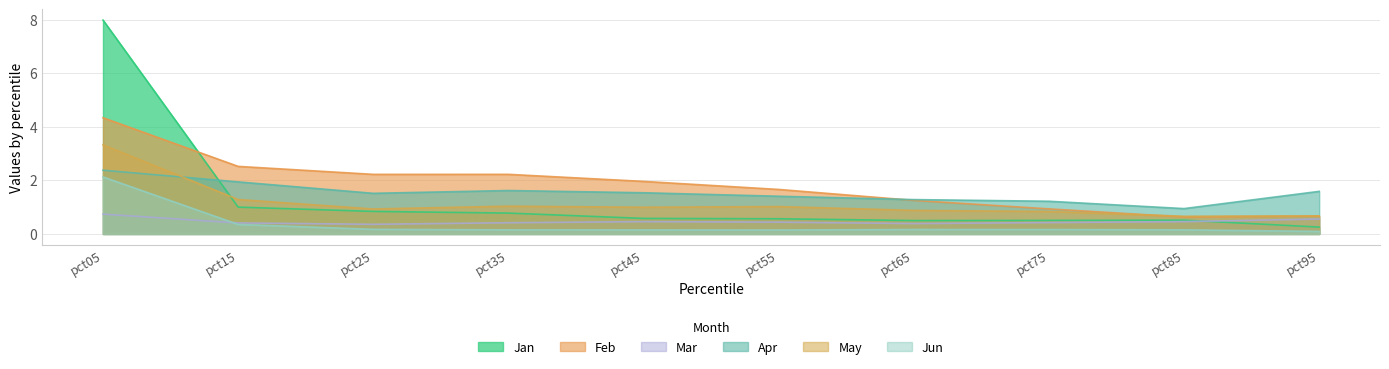

Does the chart have visible grid lines?

Yes